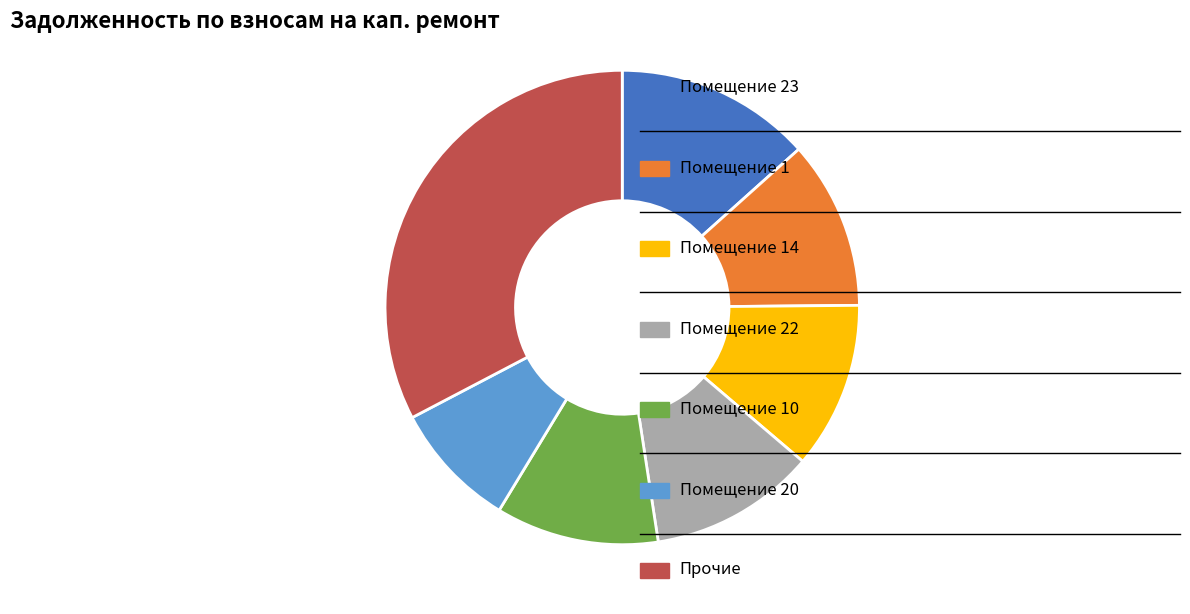

Is there any slice that represents more than half of the pie?

No